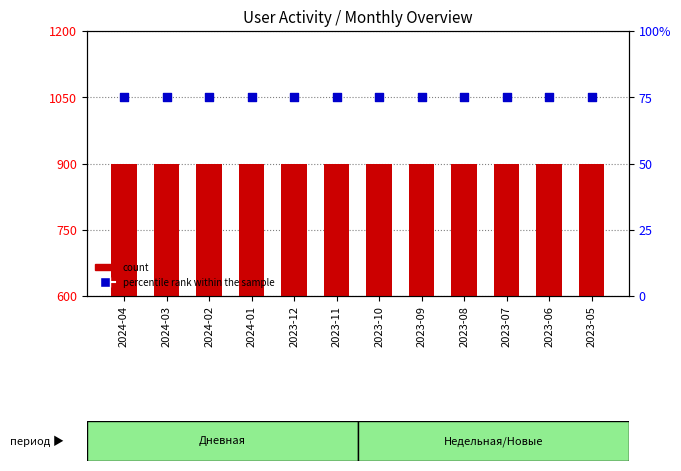

Which series has the largest total across all categories?

percentile rank within the sample